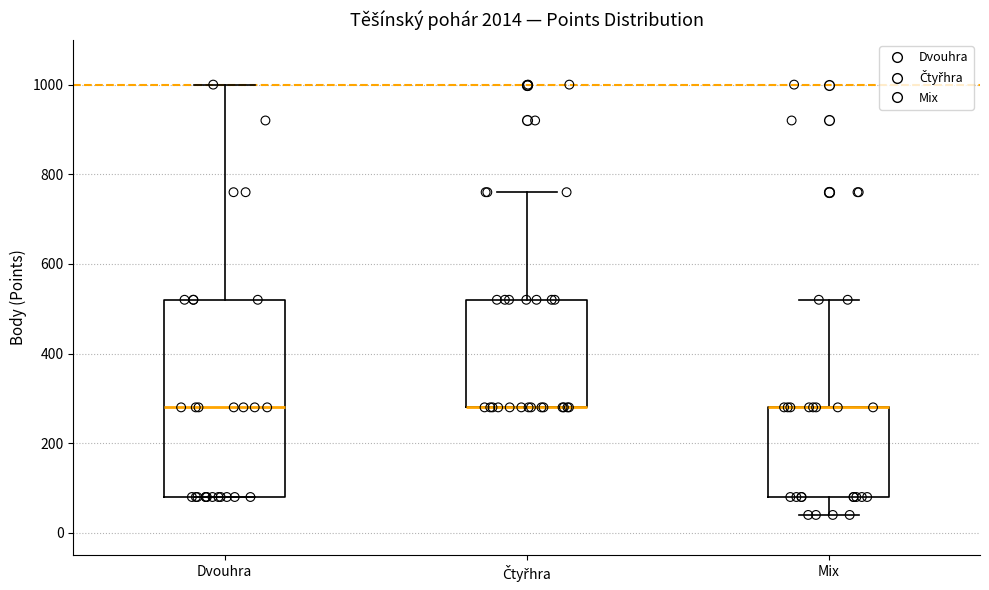

Comparing the boxes themselves (not the whiskers), which one is the tallest?

Dvouhra